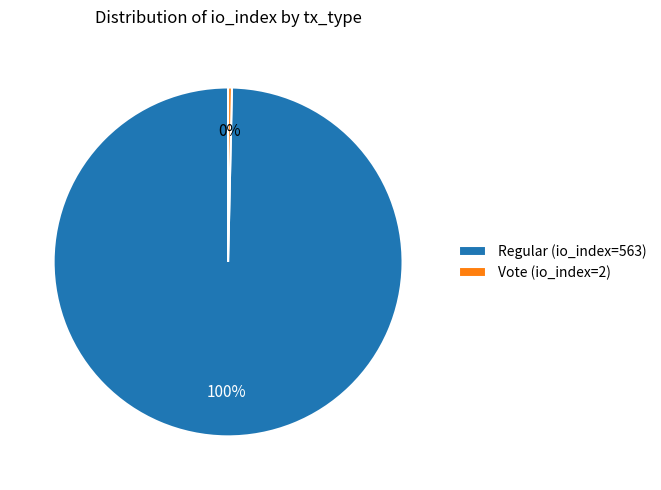

Which category has the biggest portion of the pie?

Regular (io_index=563)